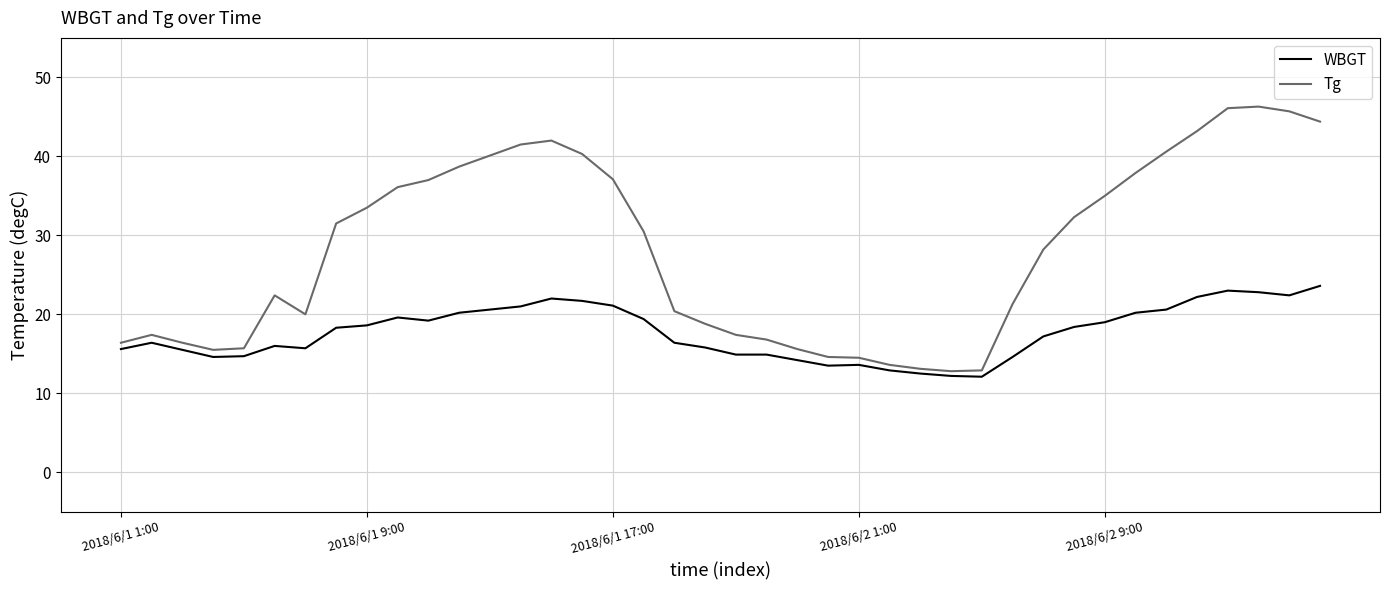

Which series has the largest total across all categories?

Tg